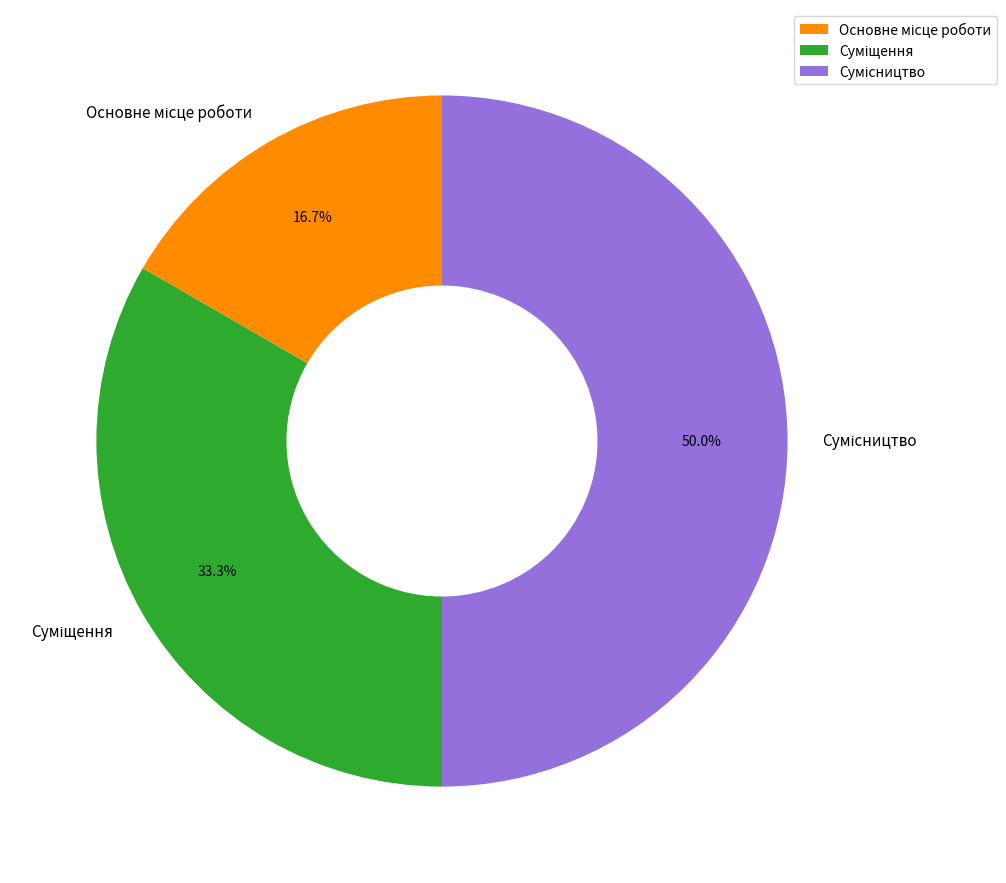

Count the number of slices in the pie.

3